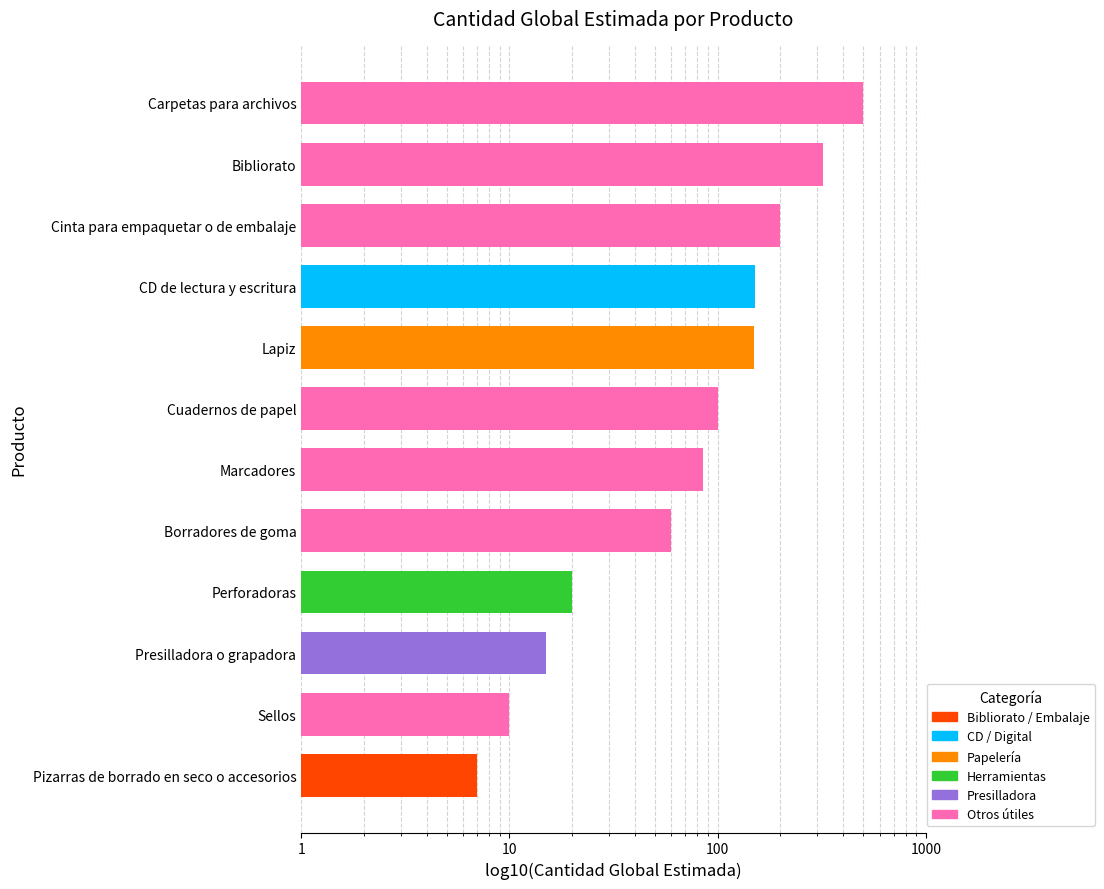

Reading left to right, what are all the values shown in this chart?

7	10	15	20	60	85	100	150	152	200	320	500